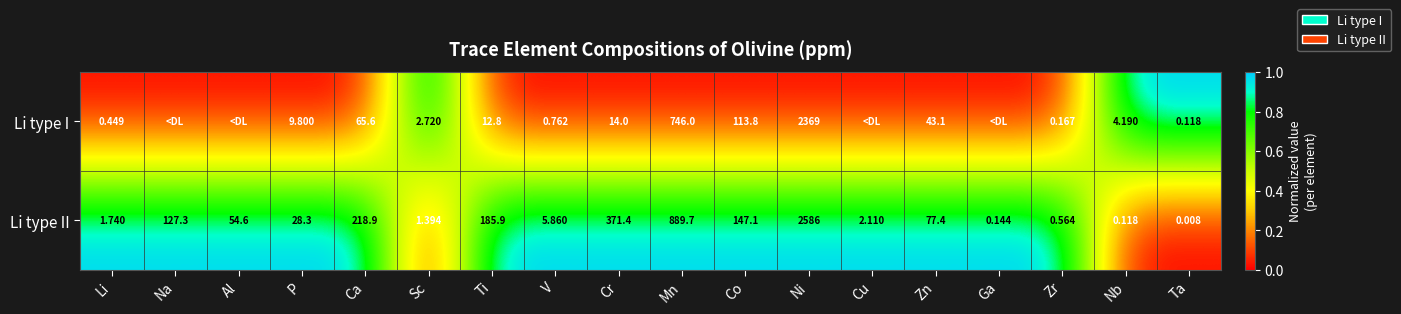

Between Sc and Zr, which series saw the biggest shift?

Li type I